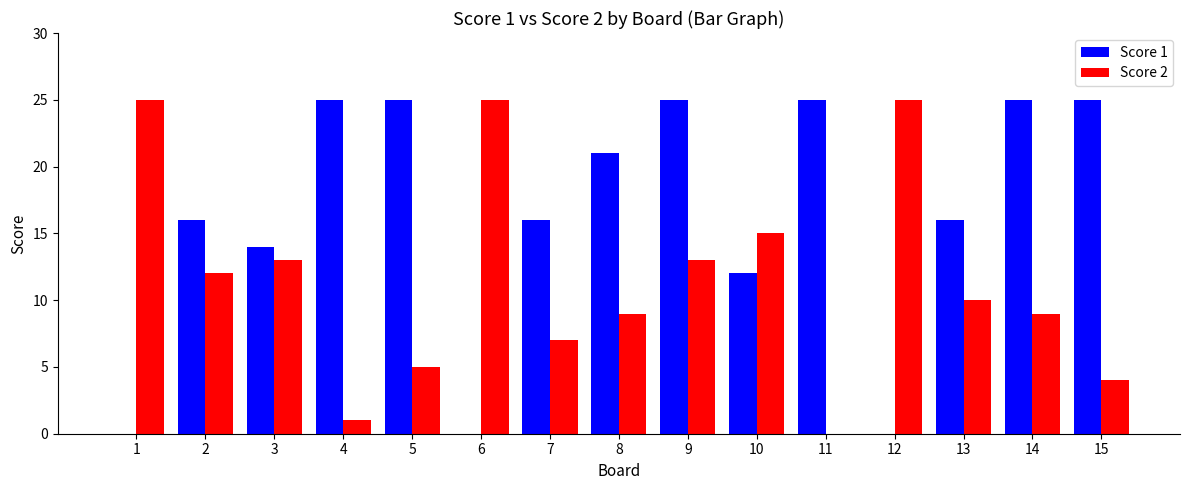

Reading left to right, list all the values displayed in this chart.

Score 1: 0	16	14	25	25	0	16	21	25	12	25	0	16	25	25
Score 2: 25	12	13	1	5	25	7	9	13	15	0	25	10	9	4